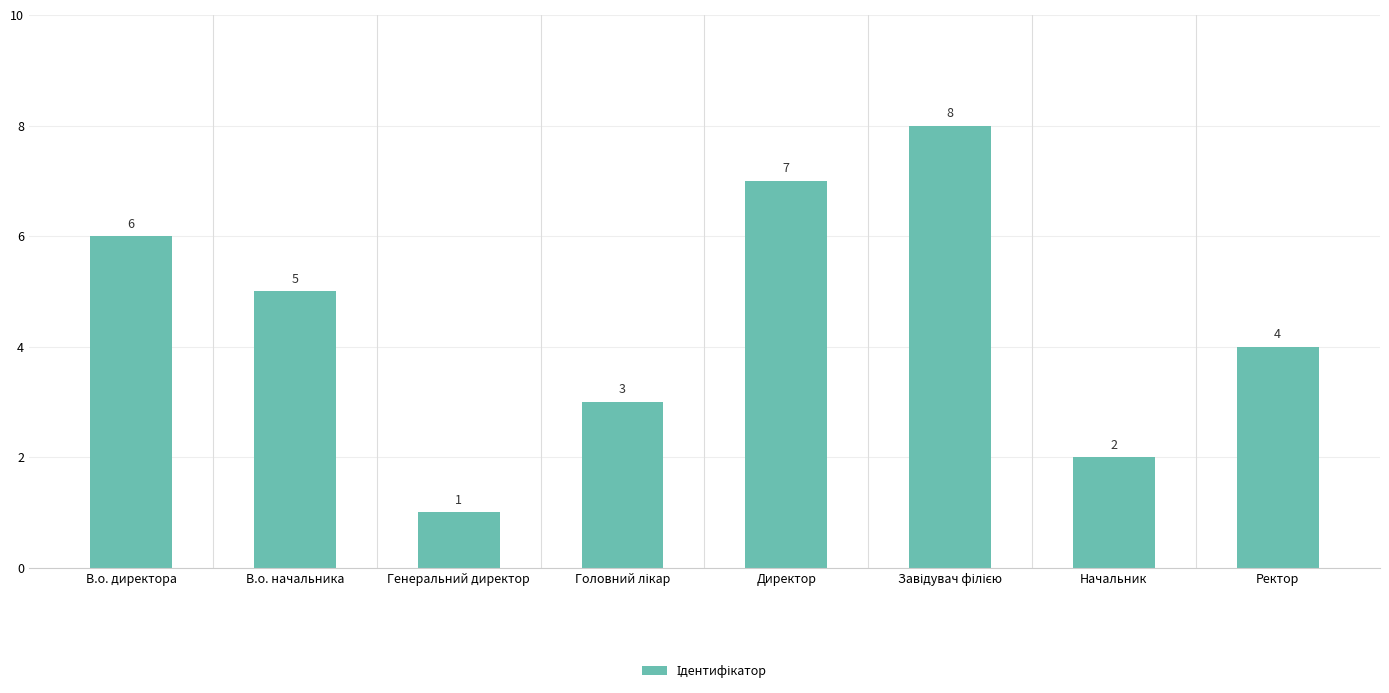

Count the values in the range 3 to 7.

5